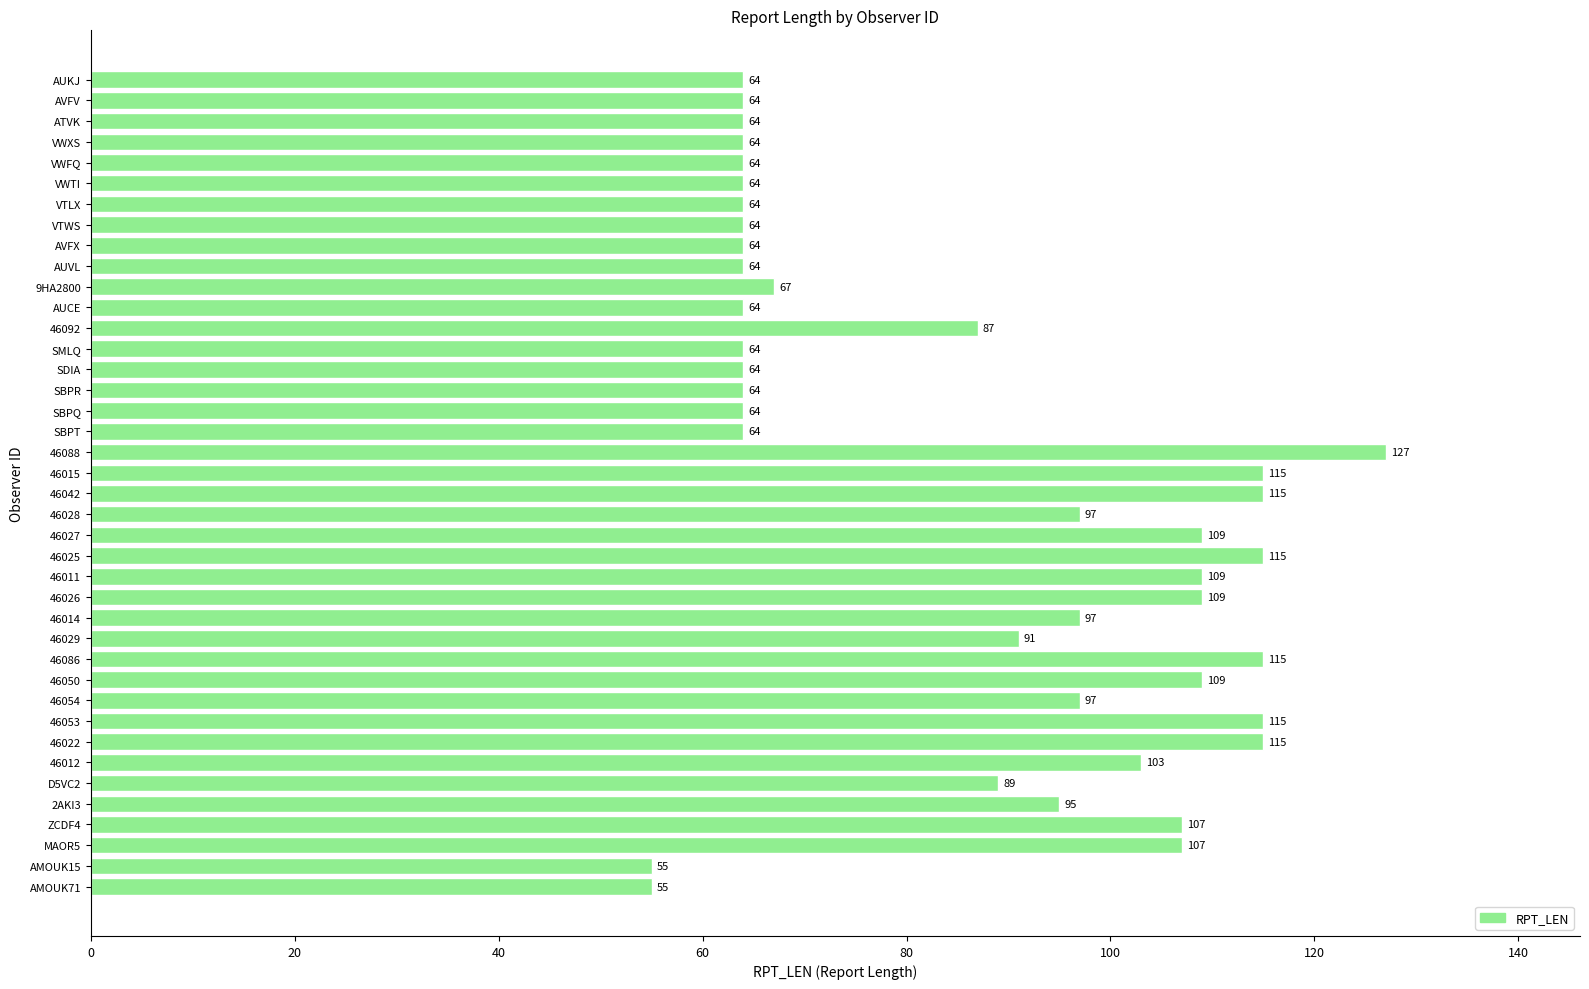

Are the bars horizontal?

Yes